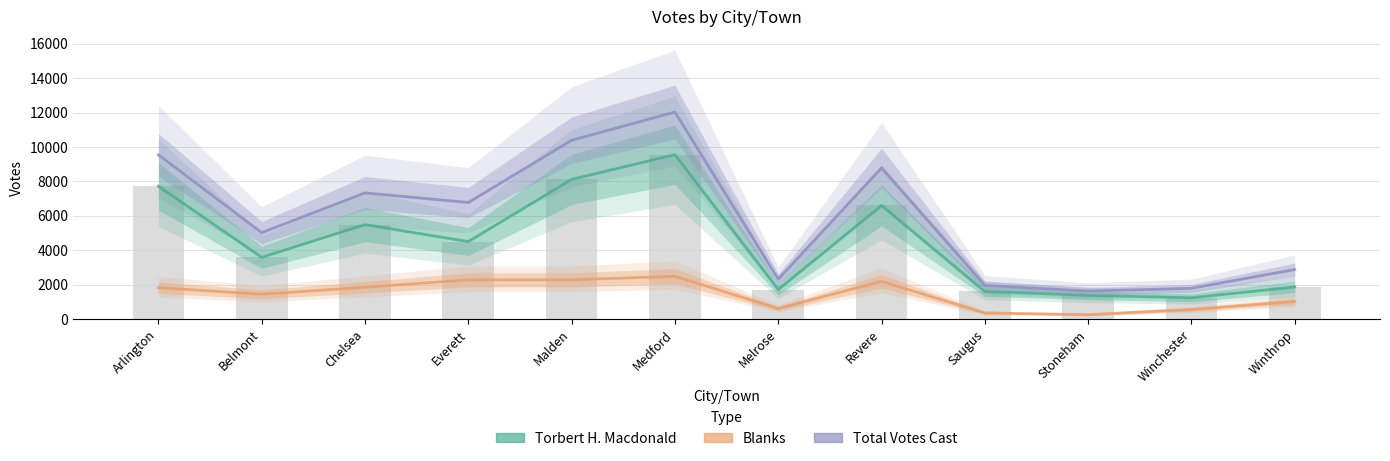

What are all the series names shown in the legend?

Torbert H. Macdonald, Blanks, Total Votes Cast